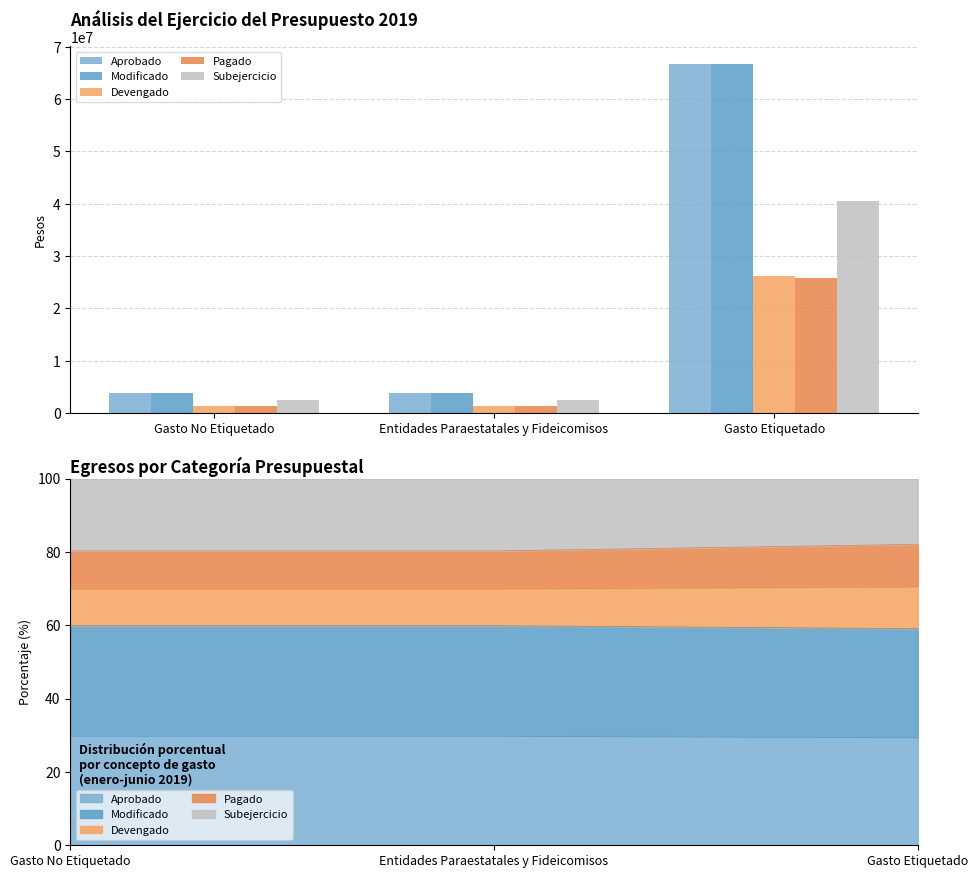

What value does the Devengado series have at Gasto Etiquetado?

26231019.6